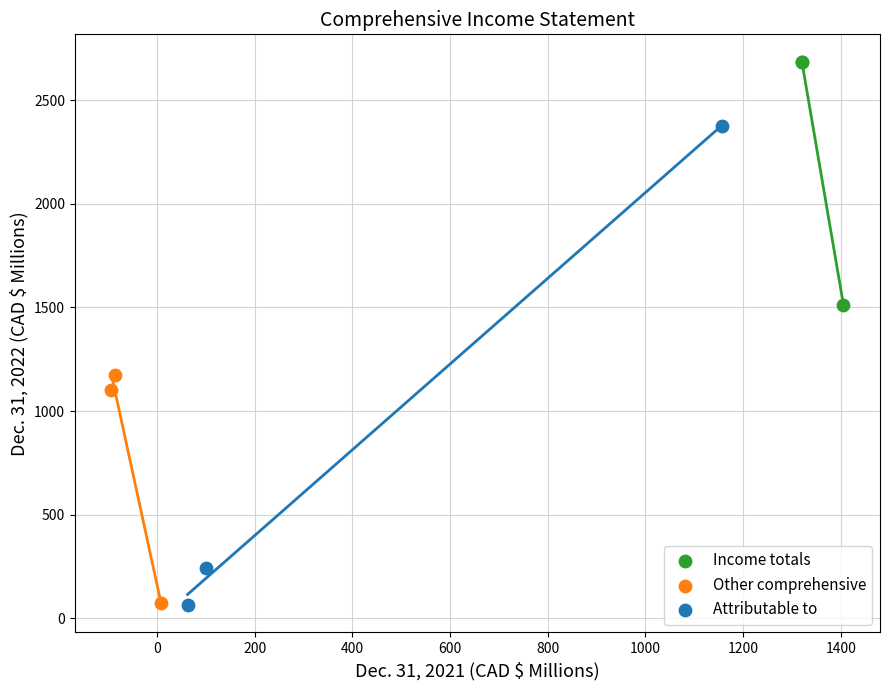

What are all the series names shown in the legend?

Income totals, Other comprehensive, Attributable to